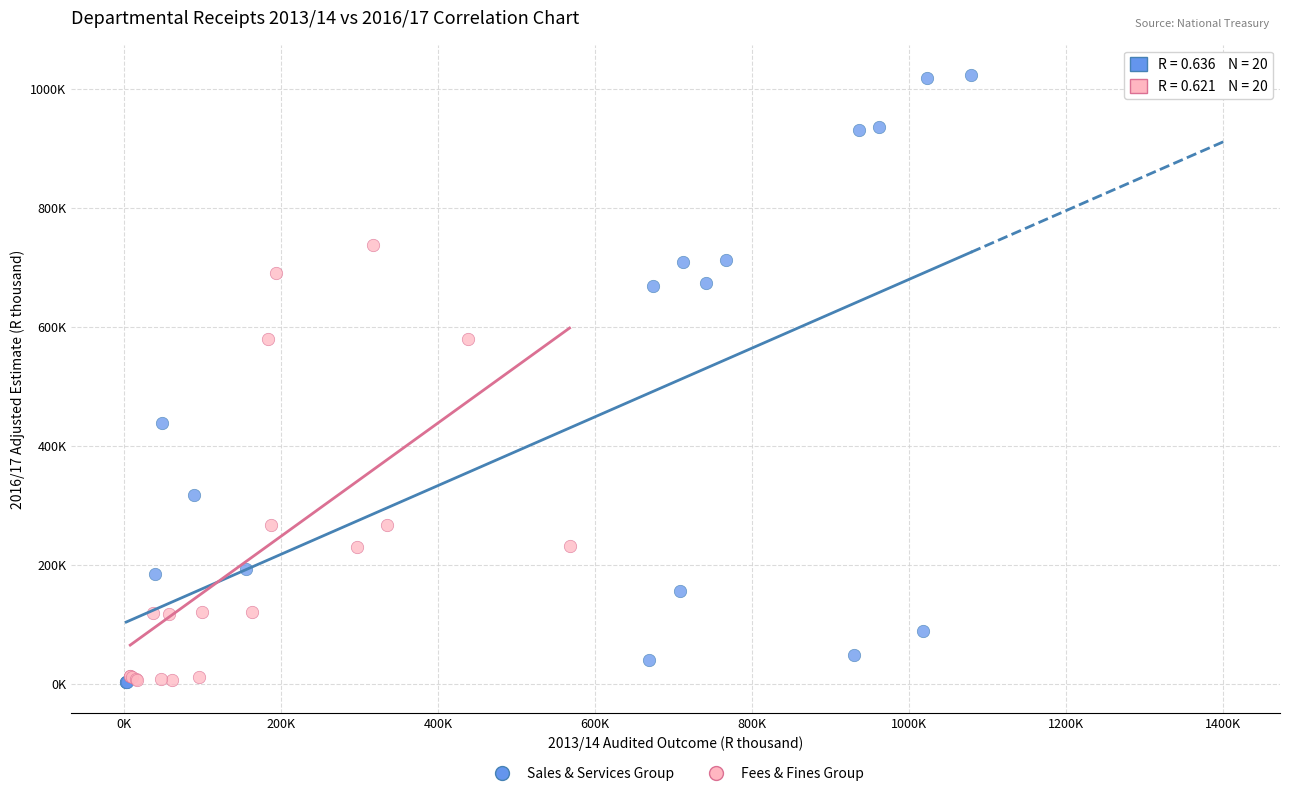

What are all the series names shown in the legend?

Sales & Services Group, Fees & Fines Group